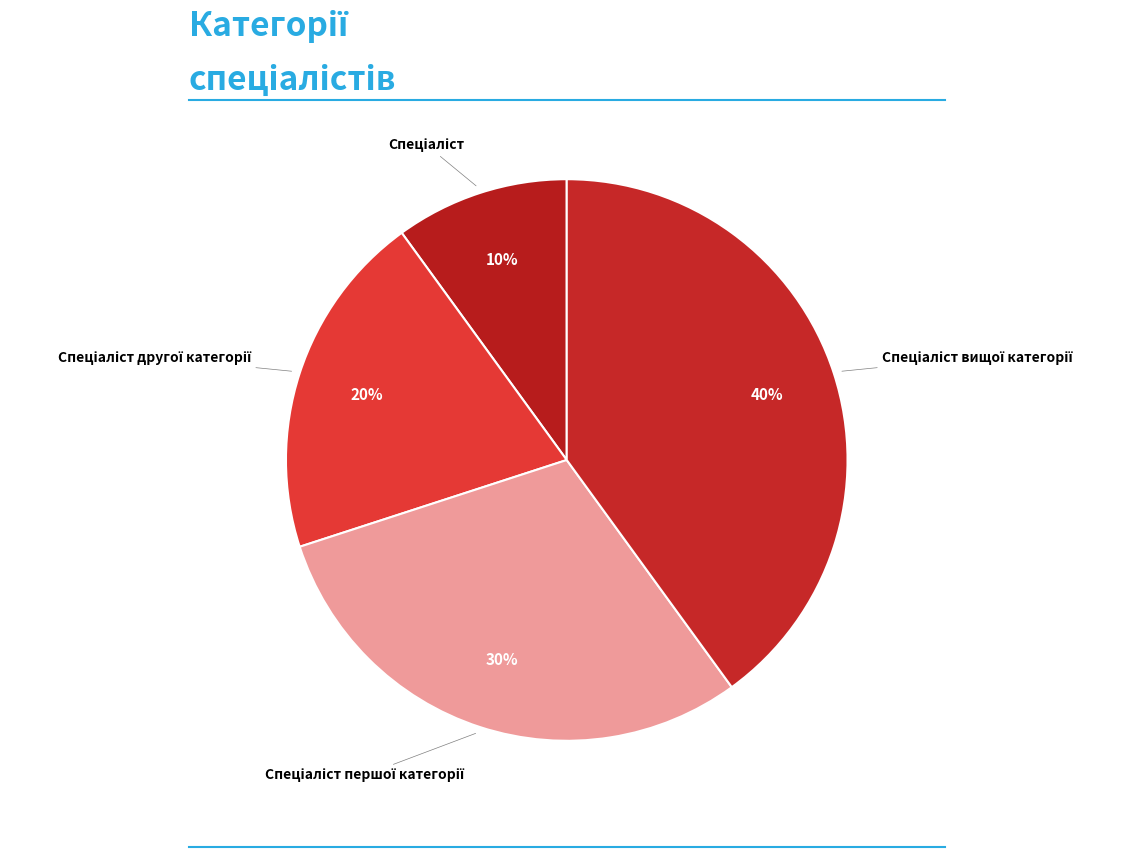

How many segments does this pie chart have?

4